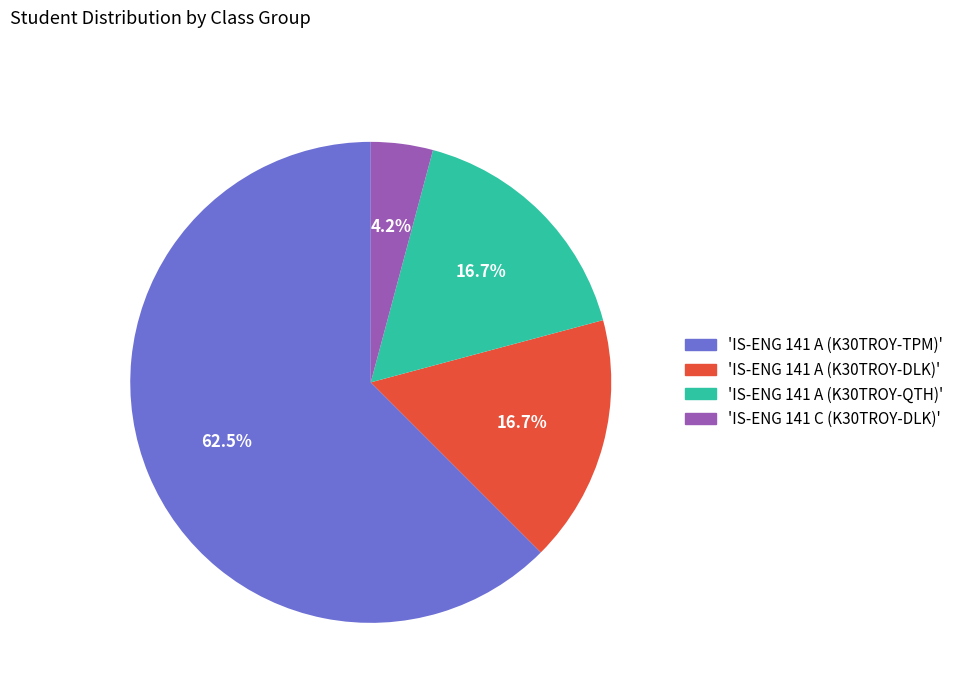

Is there any slice that represents more than half of the pie?

Yes